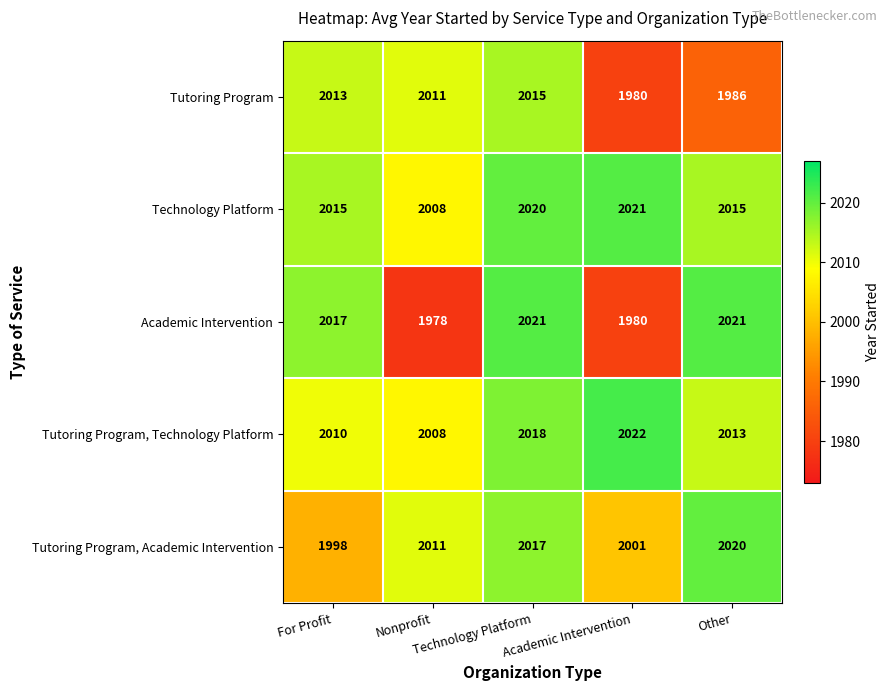

What is the minimum value for Tutoring Program?

1980